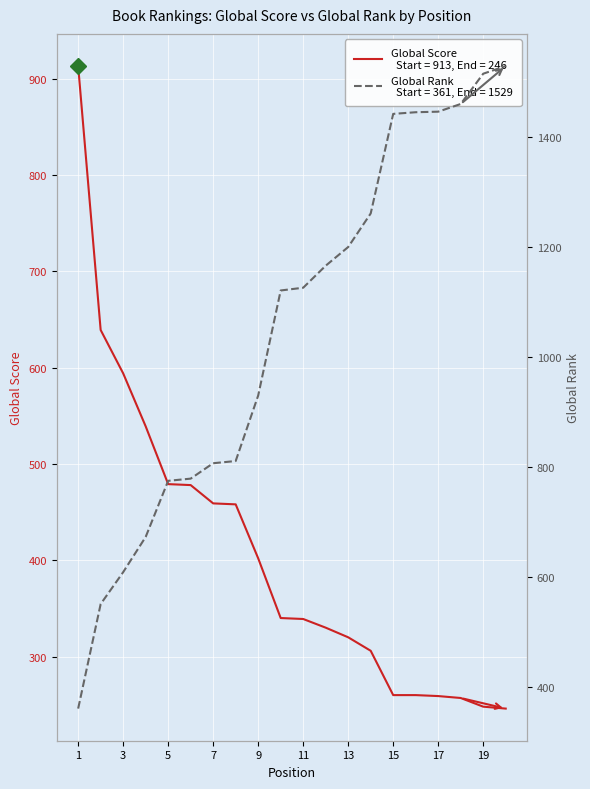

How many data points in Global Score (left axis) are above 340?

9